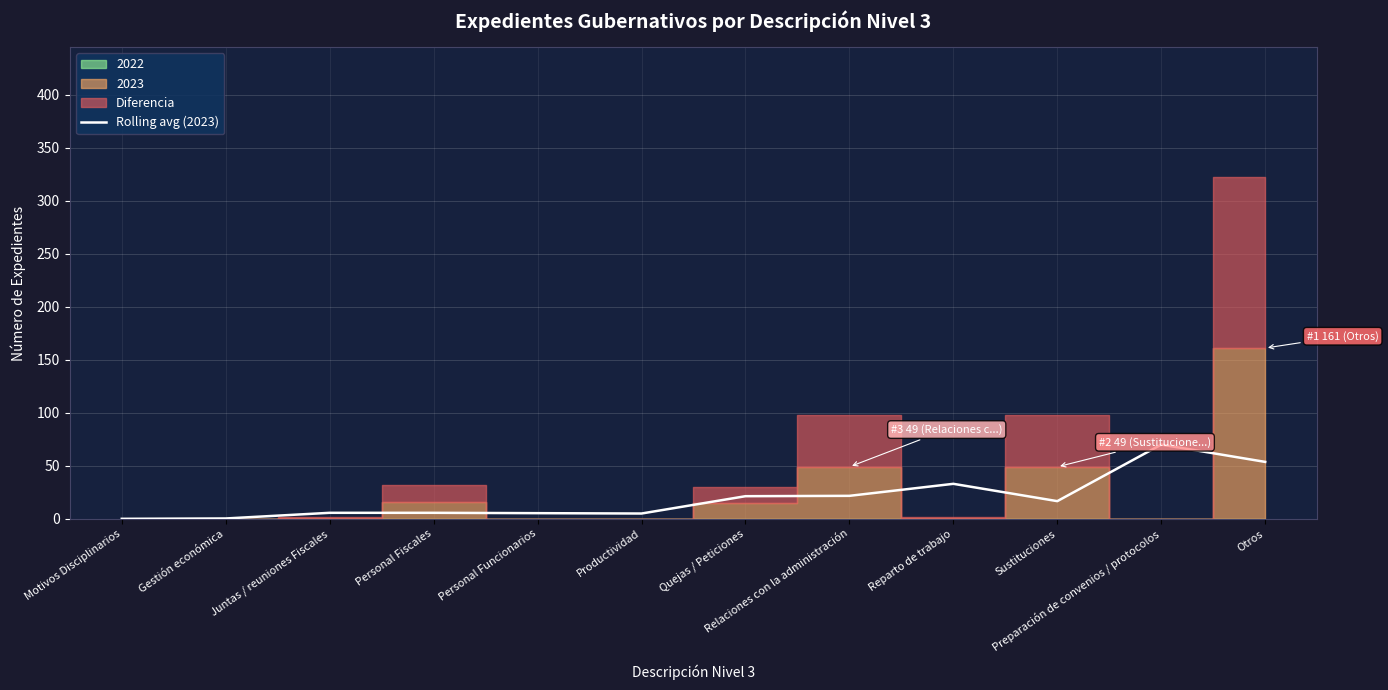

At which category does the data reach its first local peak?

Reparto de trabajo